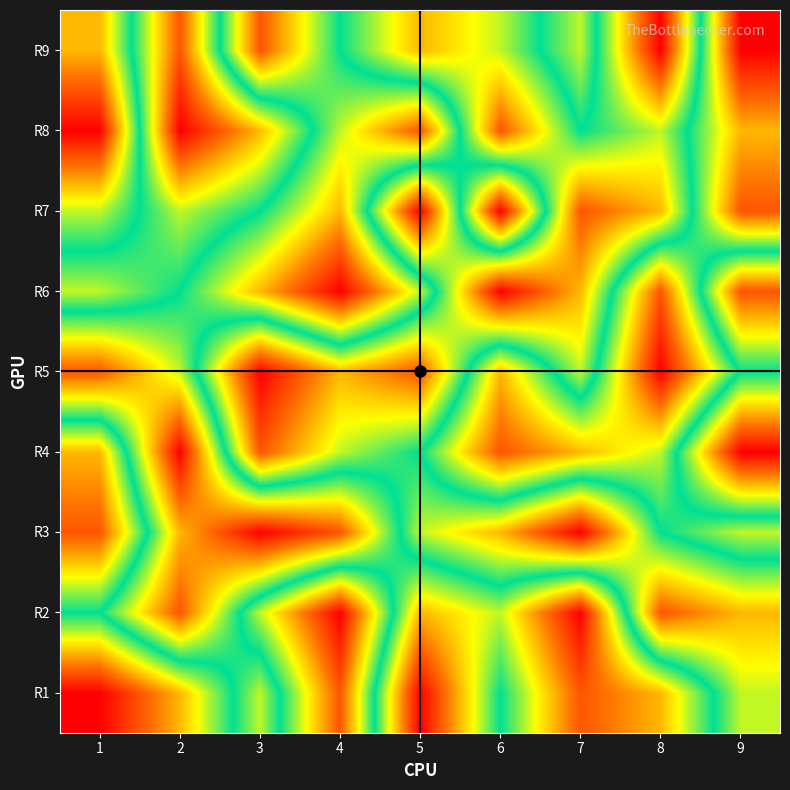

Which has a higher value, 3 or 8?

3